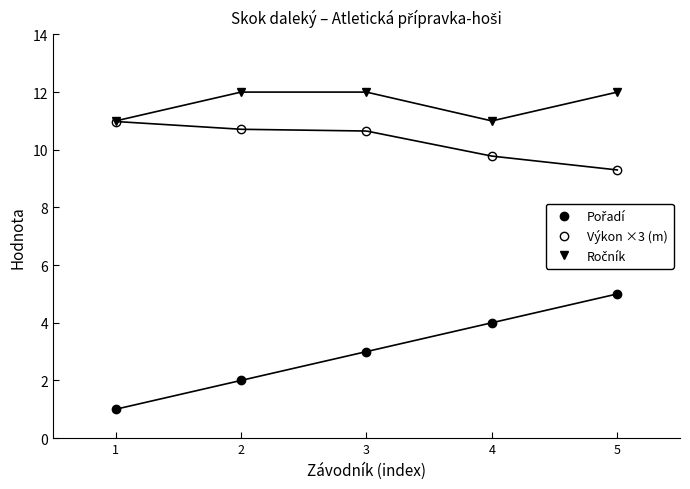

What value does the Ročník series have at 4?

11.0